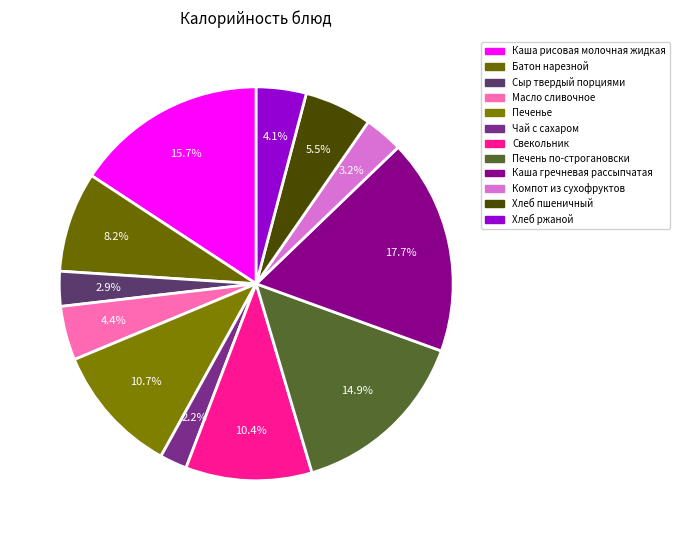

Between Хлеб ржаной and Хлеб пшеничный, which is larger?

Хлеб пшеничный